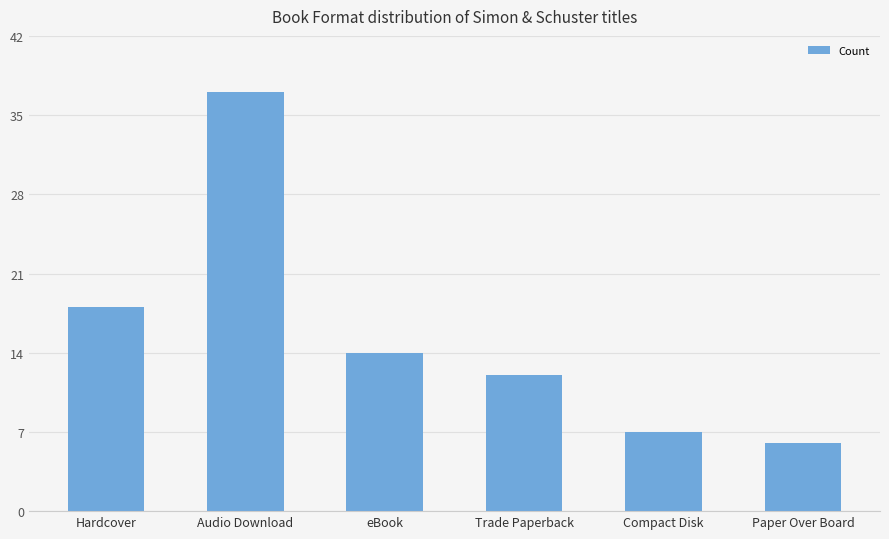

How many bars are there in total?

6